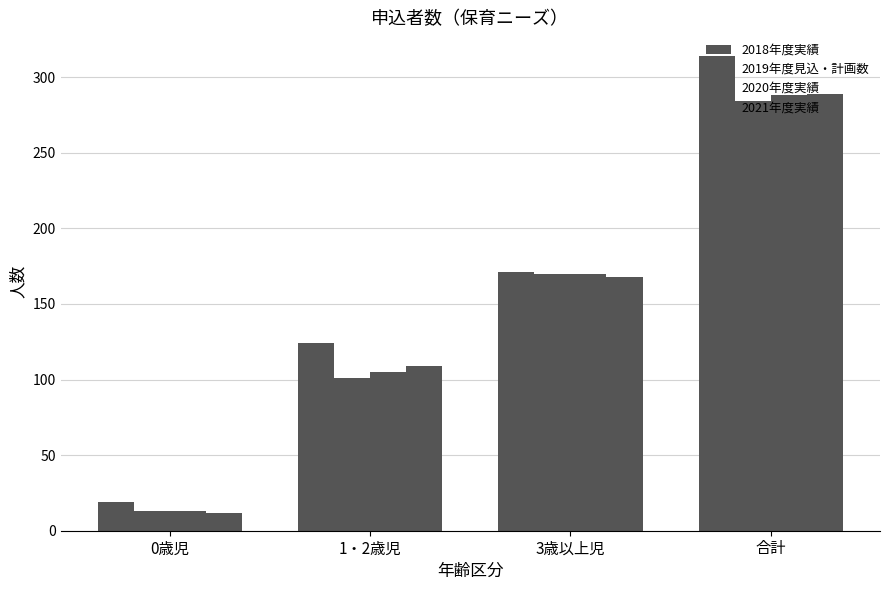

At which label does 2018年度実績 first exceed 171?

合計